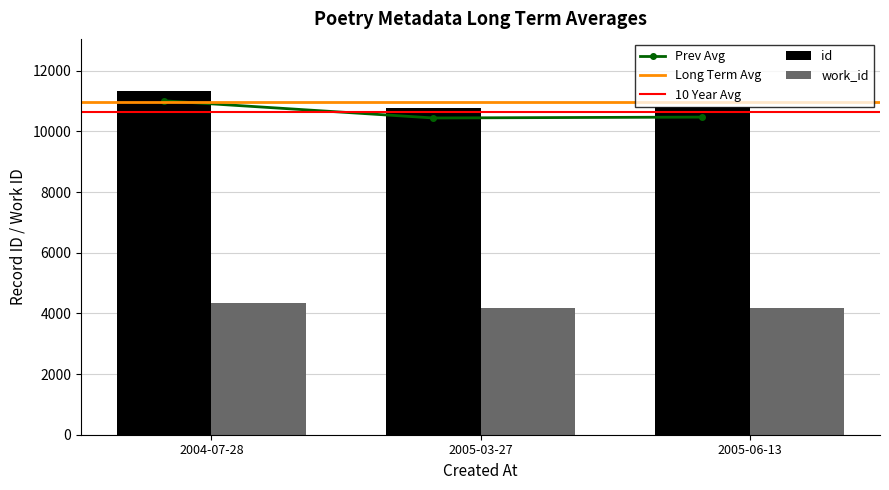

What is the minimum value for id?

10764